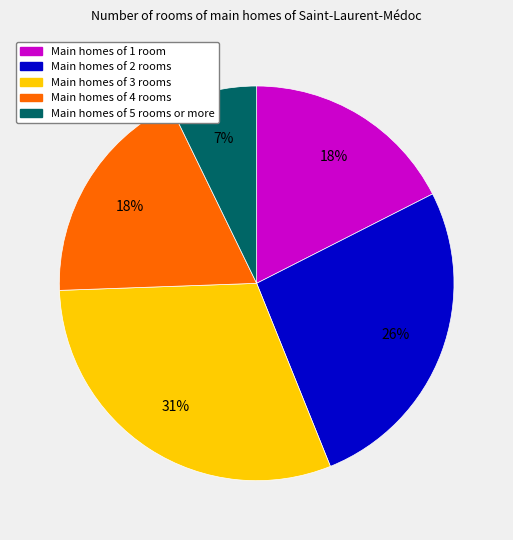

To the nearest percent, what is the average slice percentage?

20%